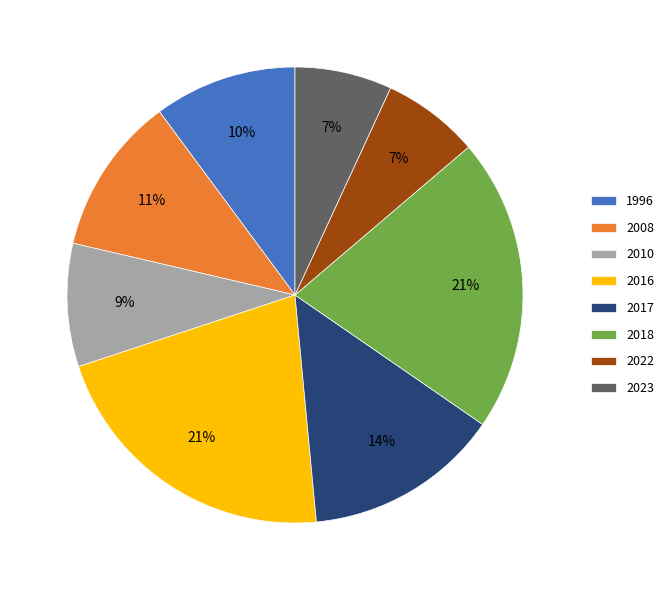

To the nearest percent, what portion does 1996 represent?

10%